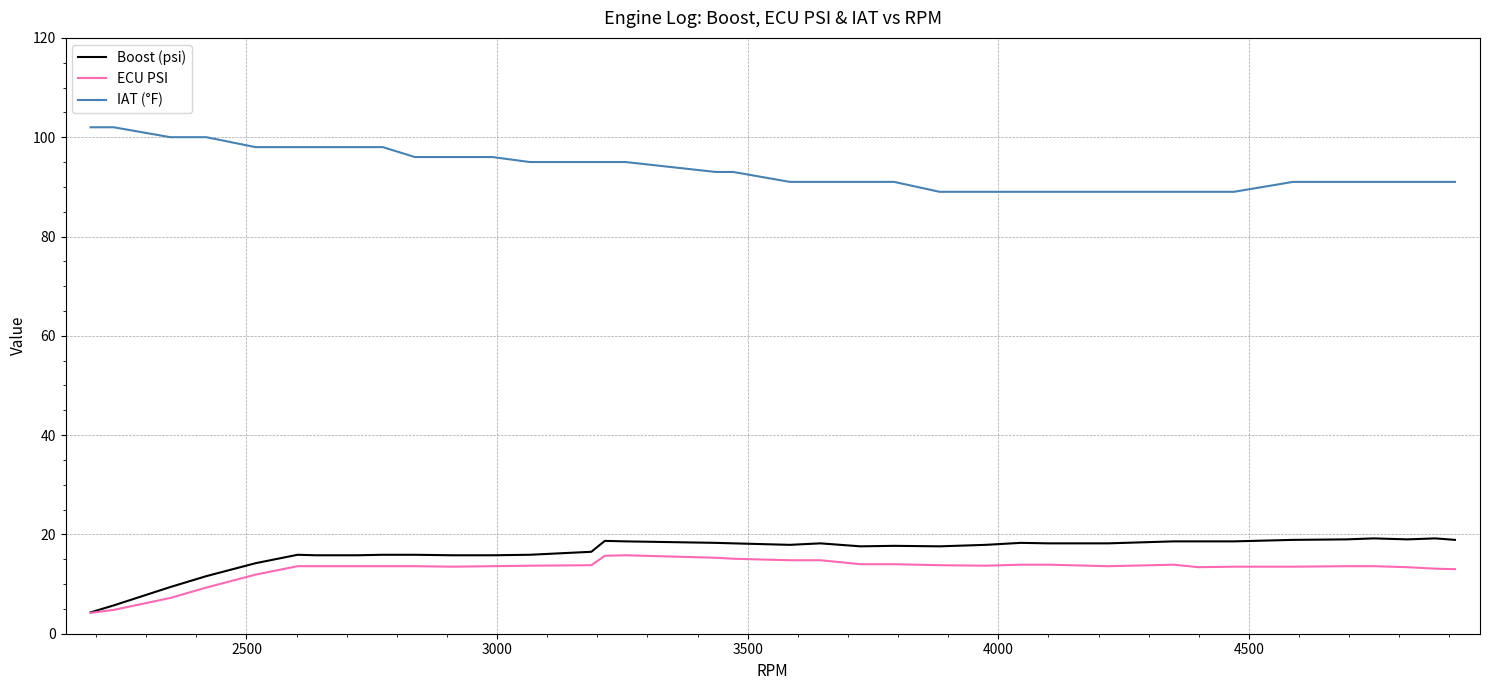

What is the highest value of the Boost (psi) series?

19.2